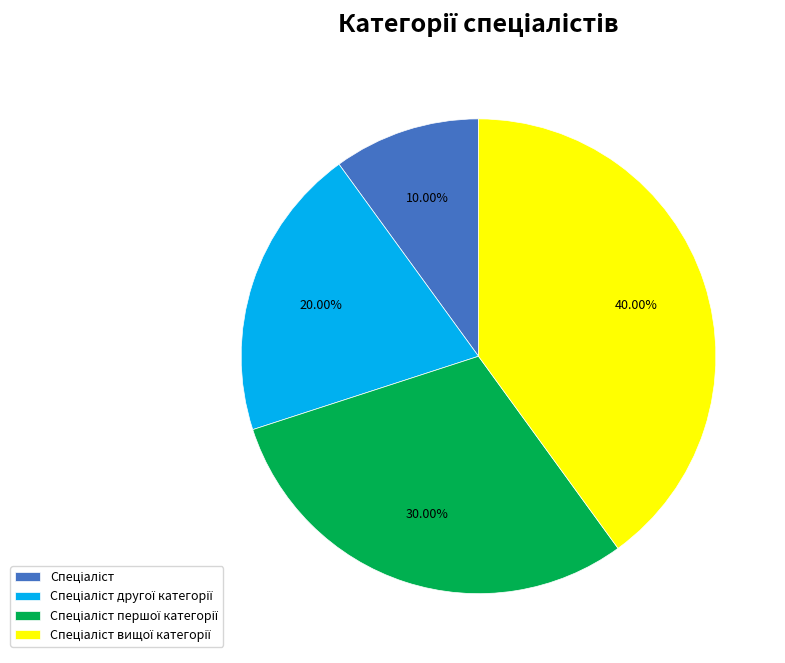

Is there a majority slice in this chart?

No